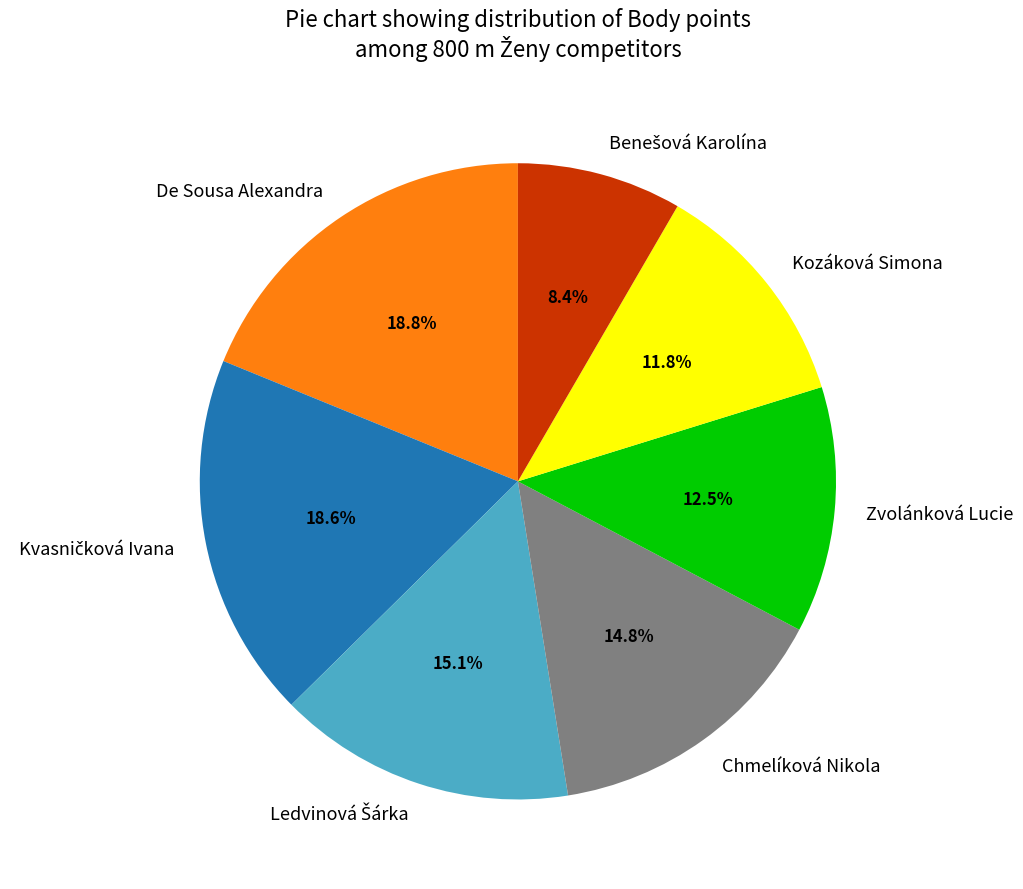

Is it true that Chmelíková Nikola is 26% of the pie?

False